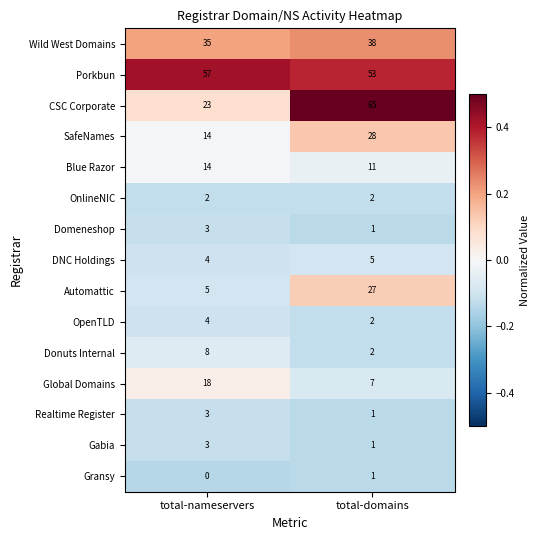

Which series has the largest range (max minus min)?

CSC Corporate